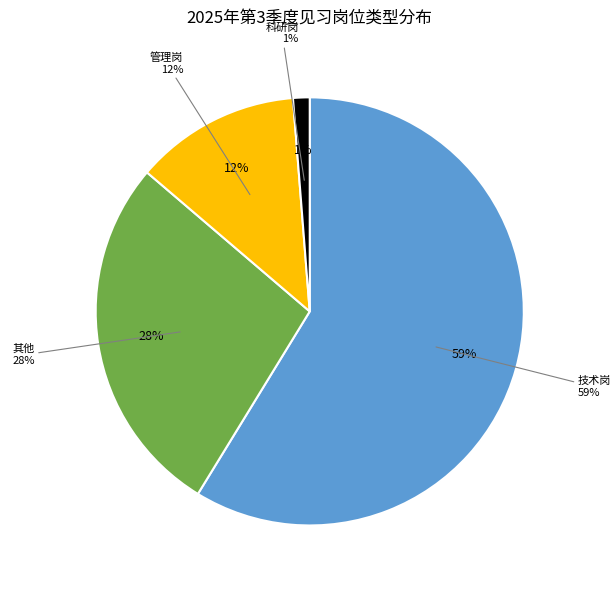

True or false: 其他 accounts for 19% of the total.

False